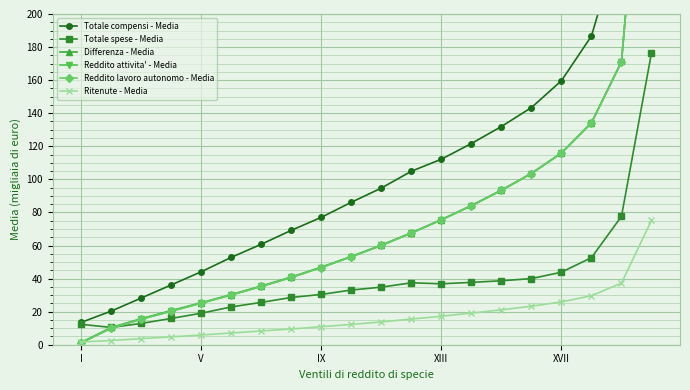

What is the highest value of the Ritenute - Media series?

75.2